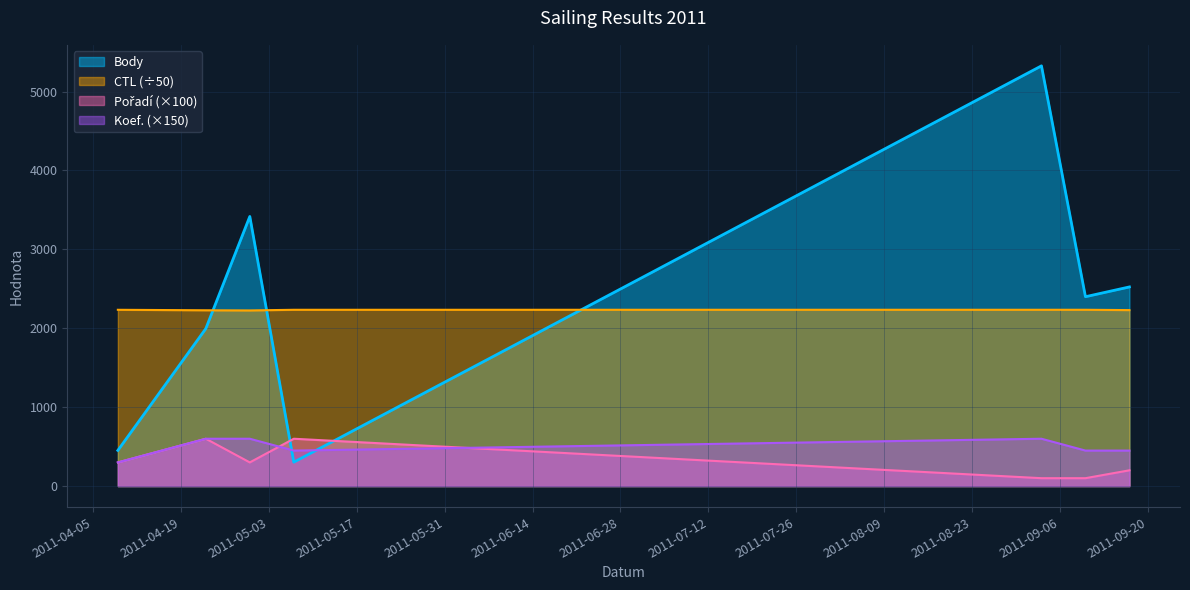

Reading left to right, extract all data points from this chart.

Body: 452.0	1996.0	3417.0	303.0	5326.0	2400.0	2524.0
CTL: 2234.2	2228.0	2226.0	2234.3	2234.4	2234.5	2230.3
Pořadí: 300.0	600.0	300.0	600.0	100.0	100.0	200.0
Koef.: 300.0	600.0	600.0	450.0	600.0	450.0	450.0